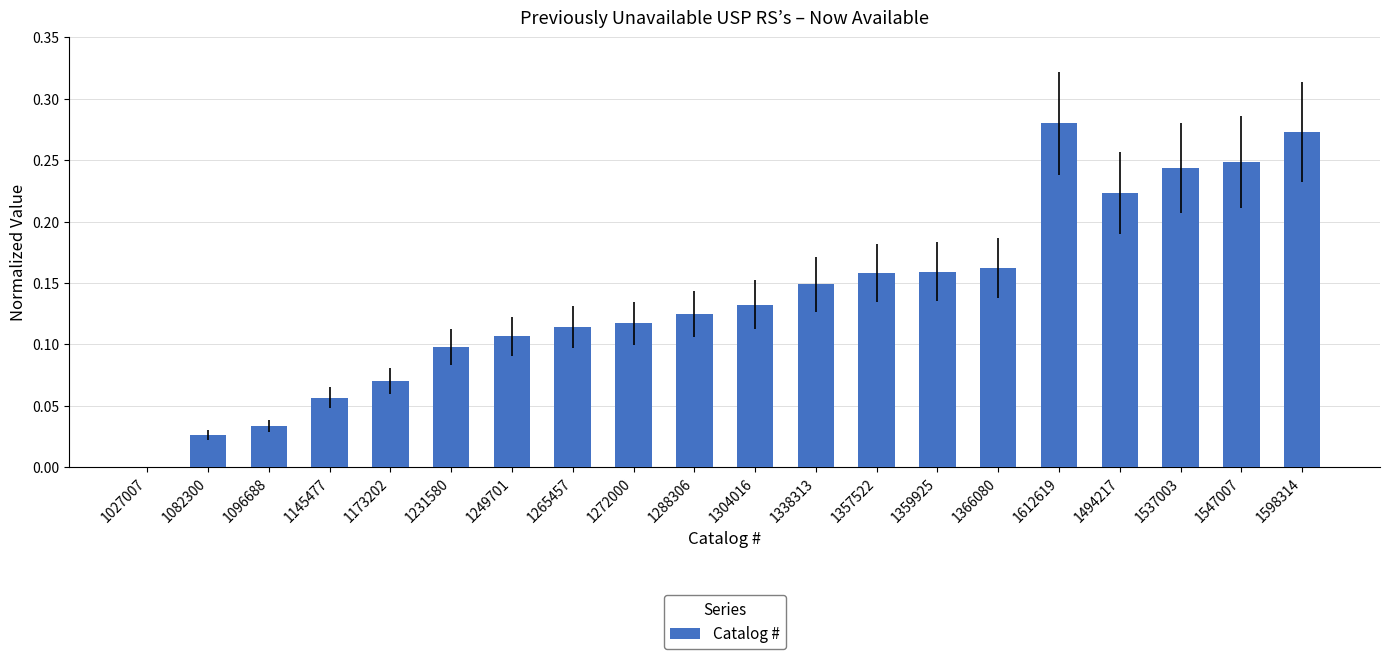

At which label is the value closest to 0?

1027007